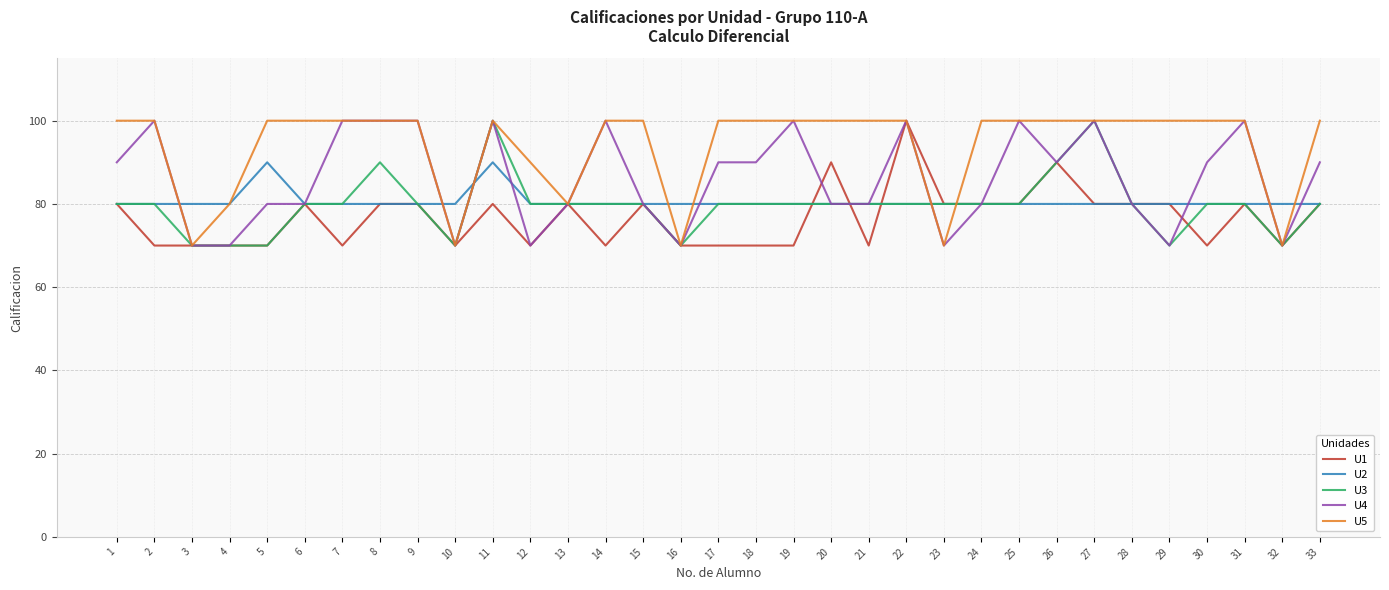

What is the total value across all series at 19?

430